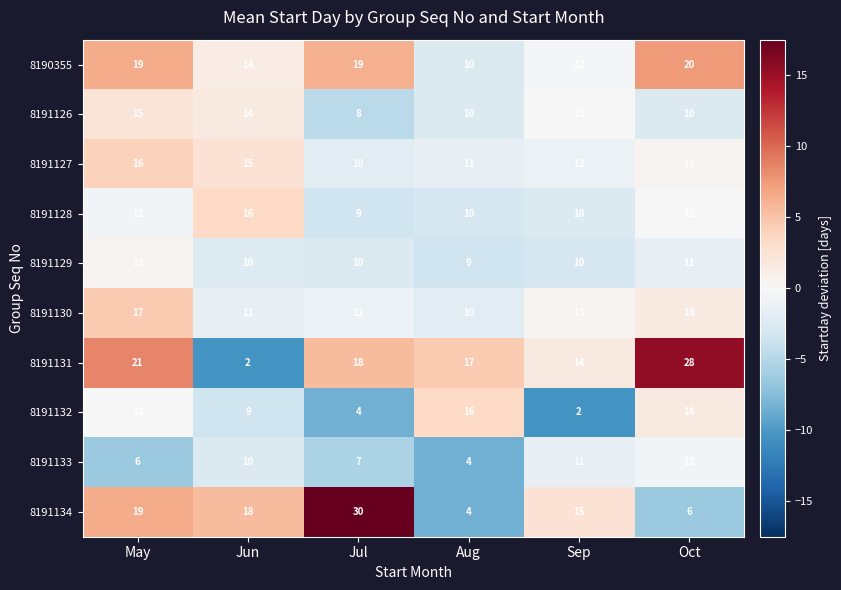

What is the sum of the 8191129 values at Jul and Aug?

19